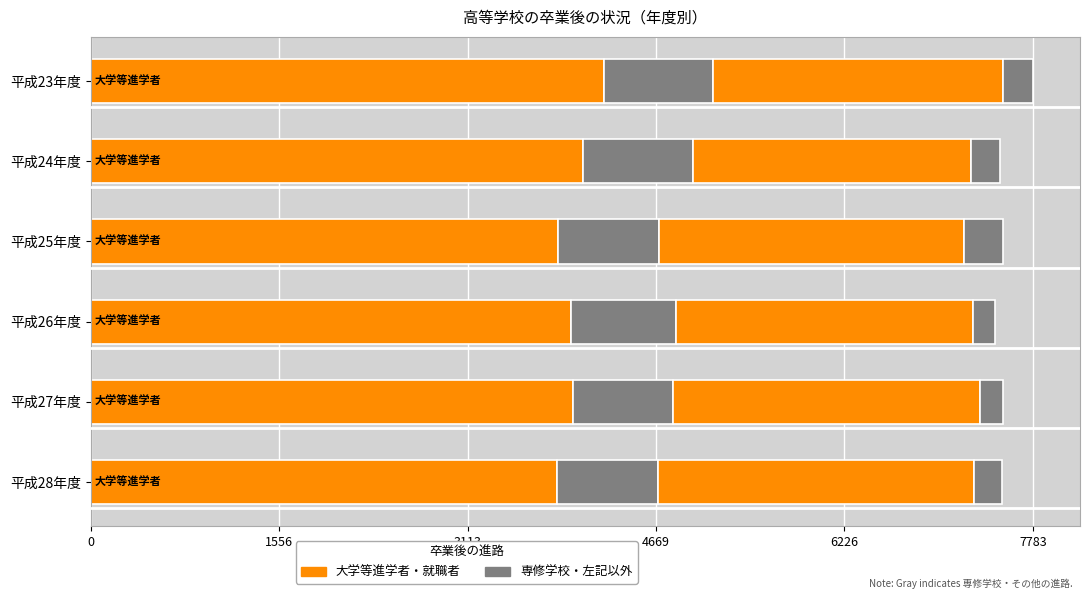

How many data points does each series have?

6